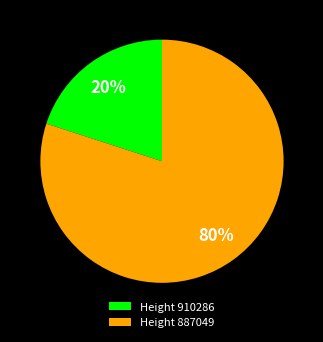

Which category has the biggest portion of the pie?

Height 887049